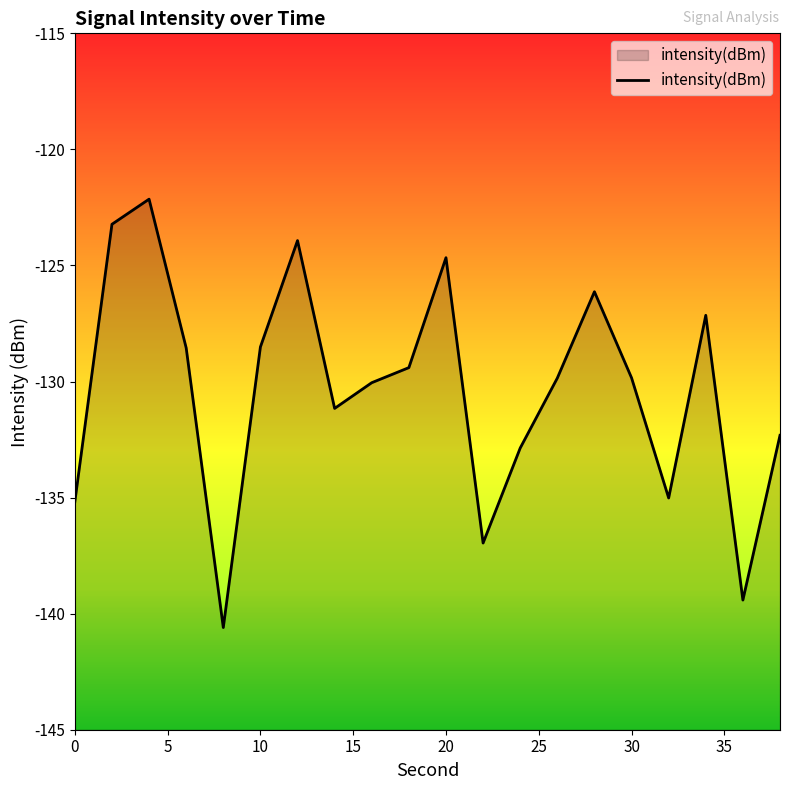

Does the chart have visible grid lines?

No